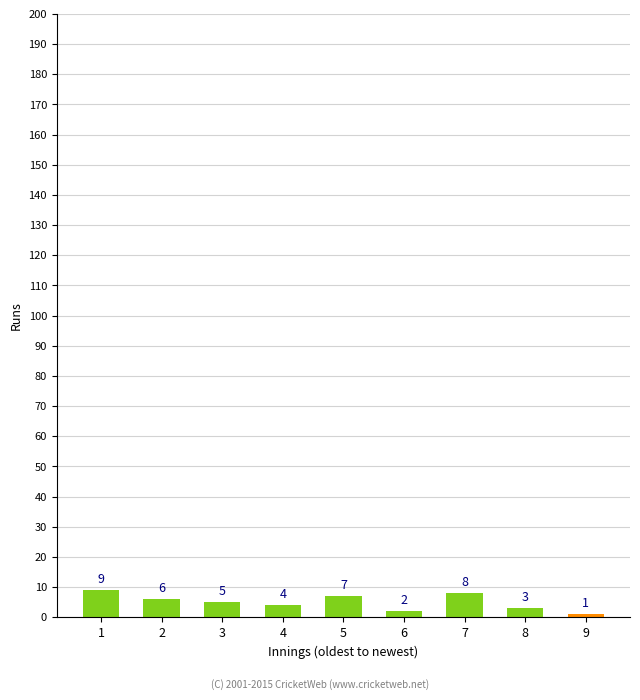

What is the value of the 1st bar from the left?

9